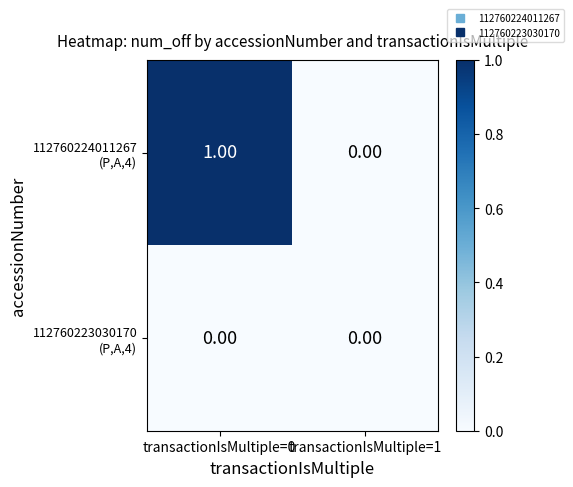

How many distinct data groups are displayed?

2